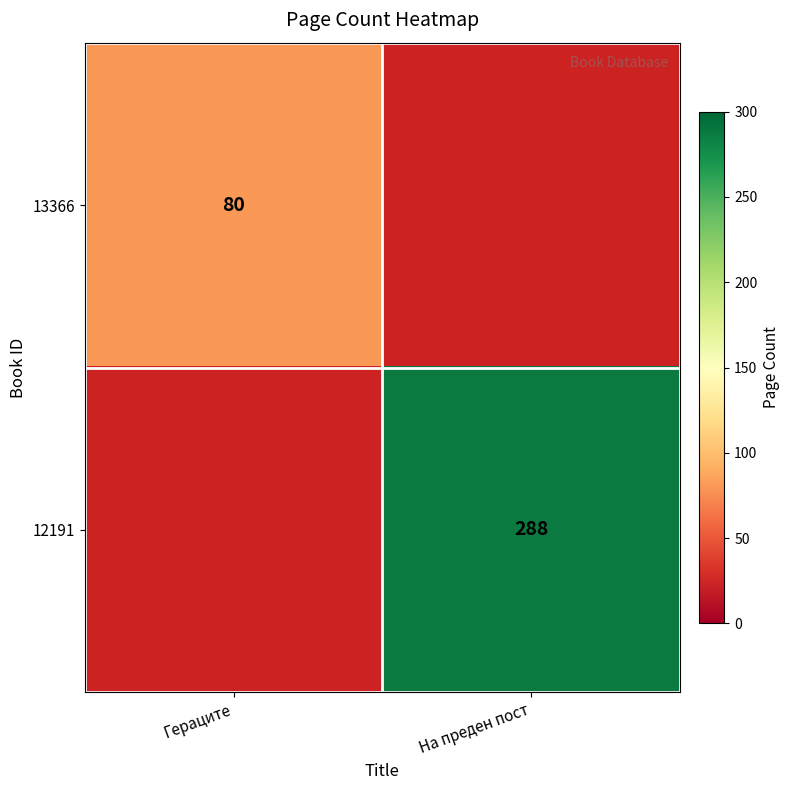

Is it true that 12191 equals 501 at На преден пост?

False